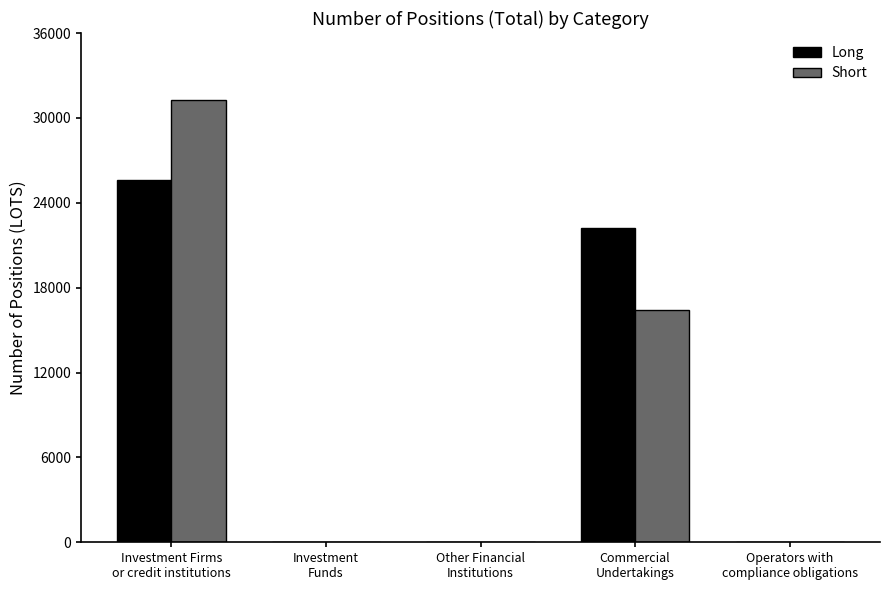

What is the greatest value displayed?

31240.5